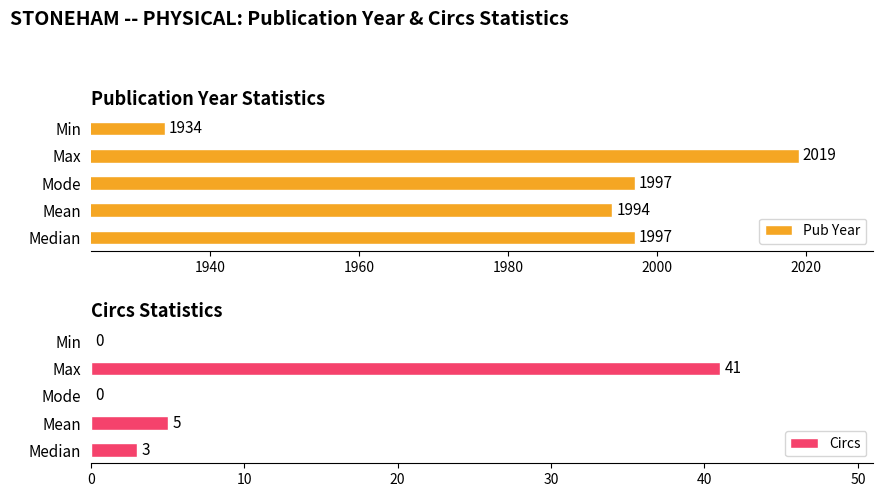

How many categories are shown in the chart?

5